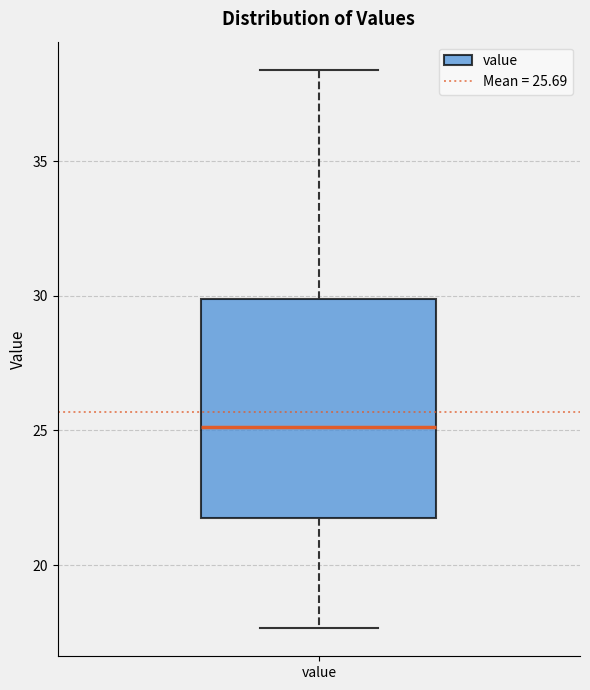

Read this box plot against the y-axis: the position of the median line, the range covered by the box, and the ends of both whiskers. The values are not printed on the chart, so give them approximately, as read against the axis.

median 25.0, box 22.0 to 30.0, whiskers 17.5 to 38.5